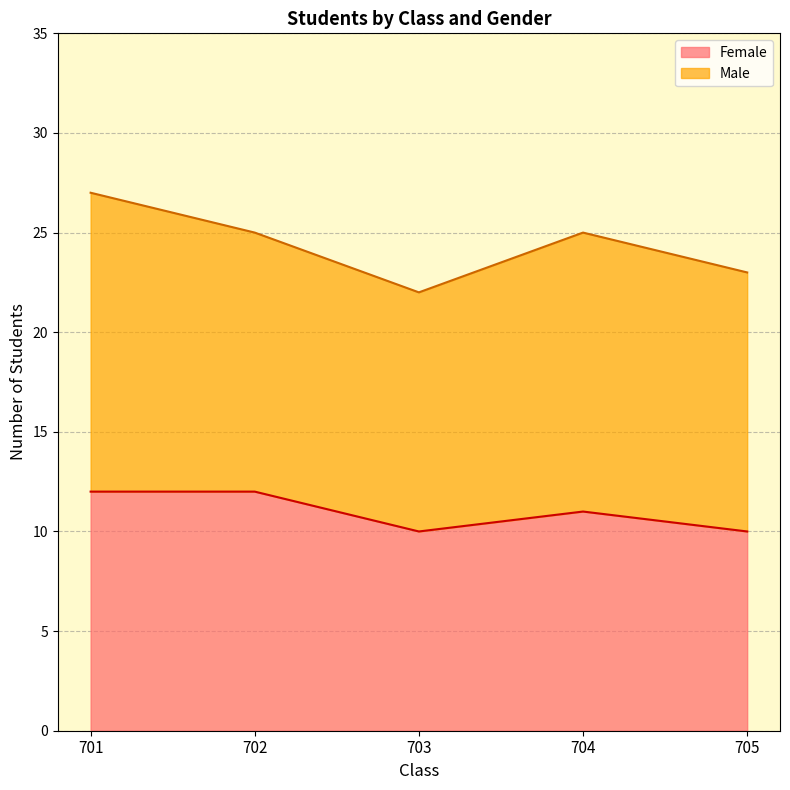

How many interior local valleys (lower than both neighbors) does the data have?

1